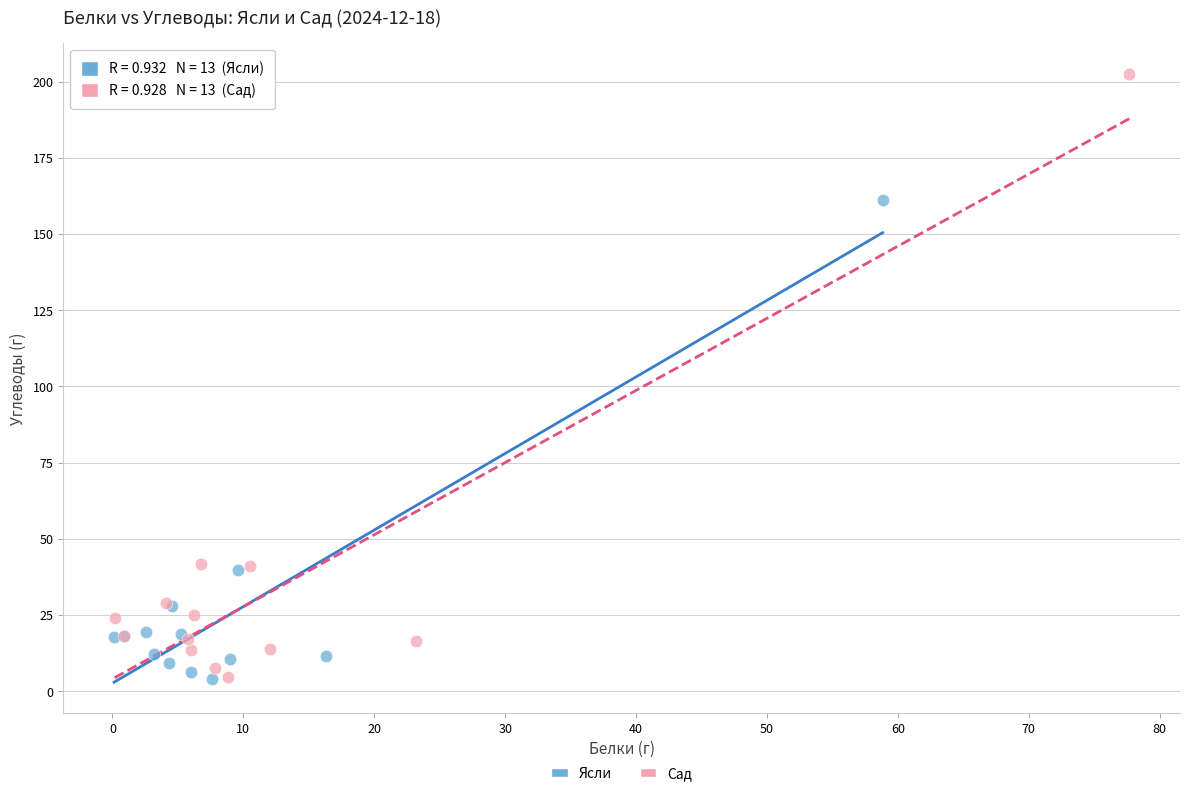

Which series contains the highest Y value?

Сад